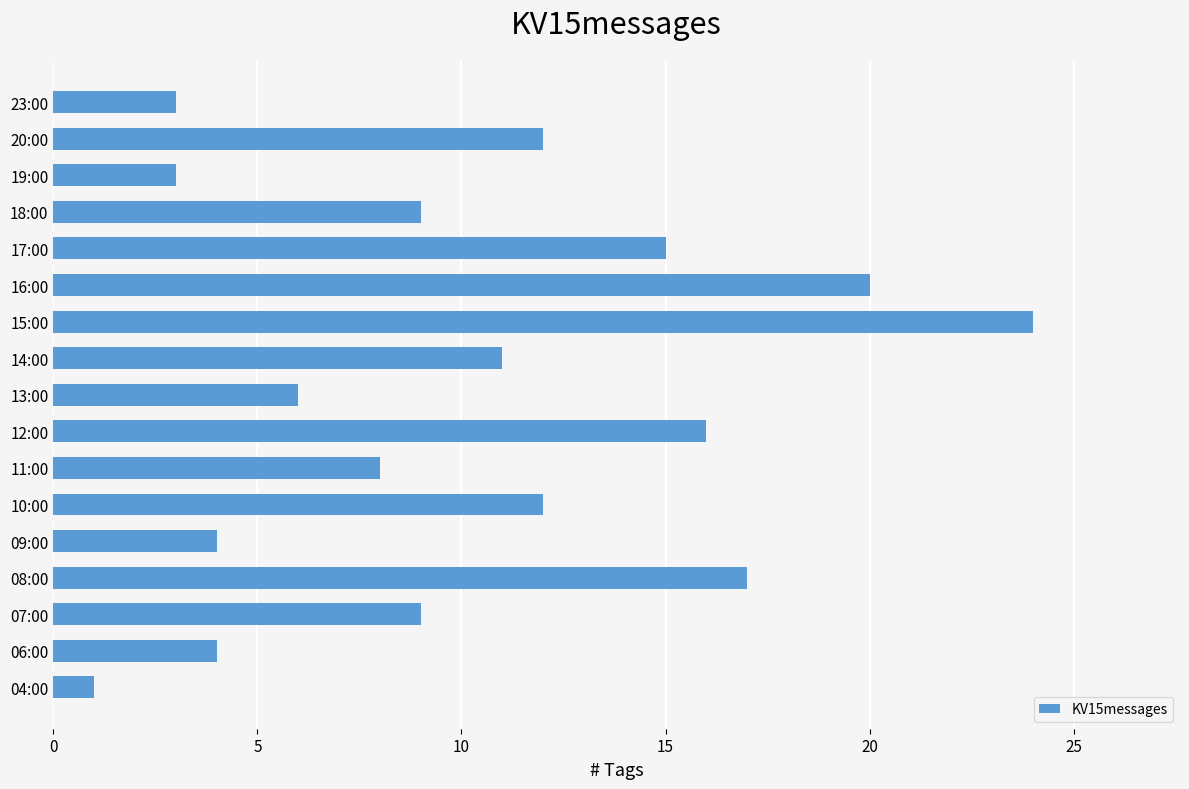

How many series are shown in this chart?

1